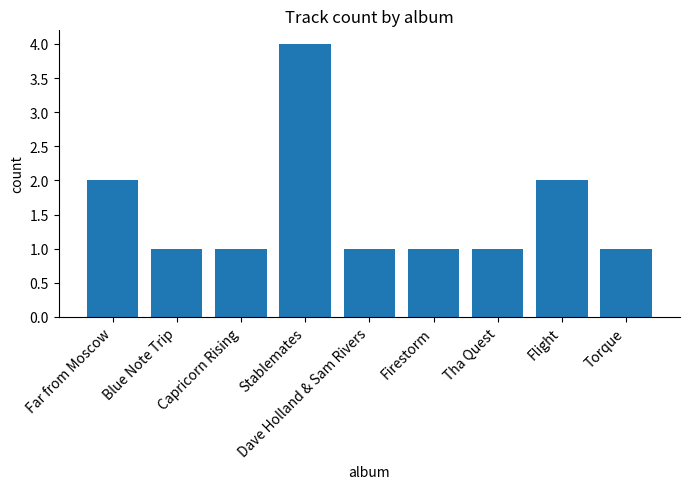

Reading left to right, transcribe all the data shown in this chart.

2	1	1	4	1	1	1	2	1